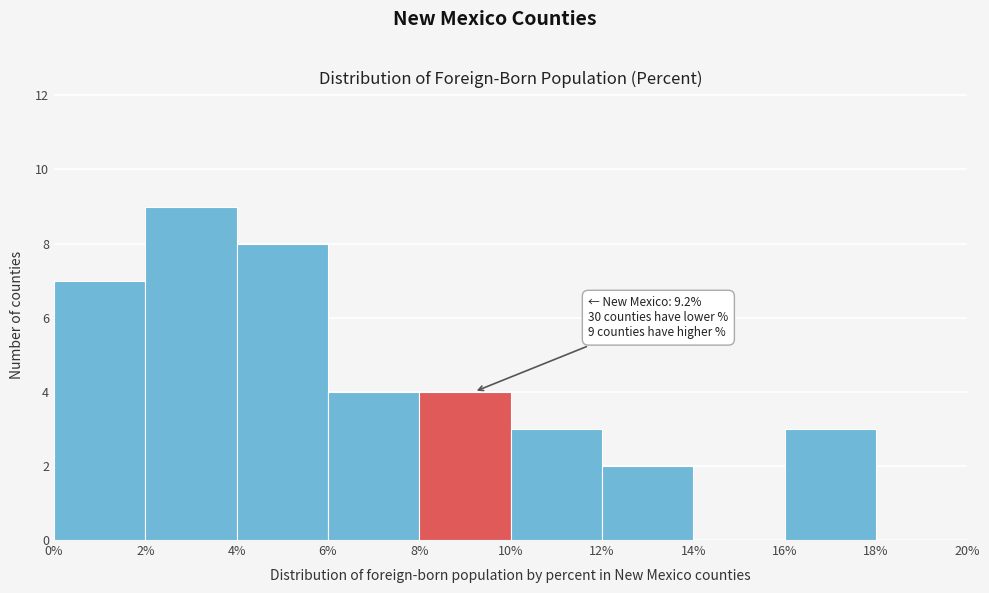

Which range on the x-axis has the tallest bar?

2% to 4%